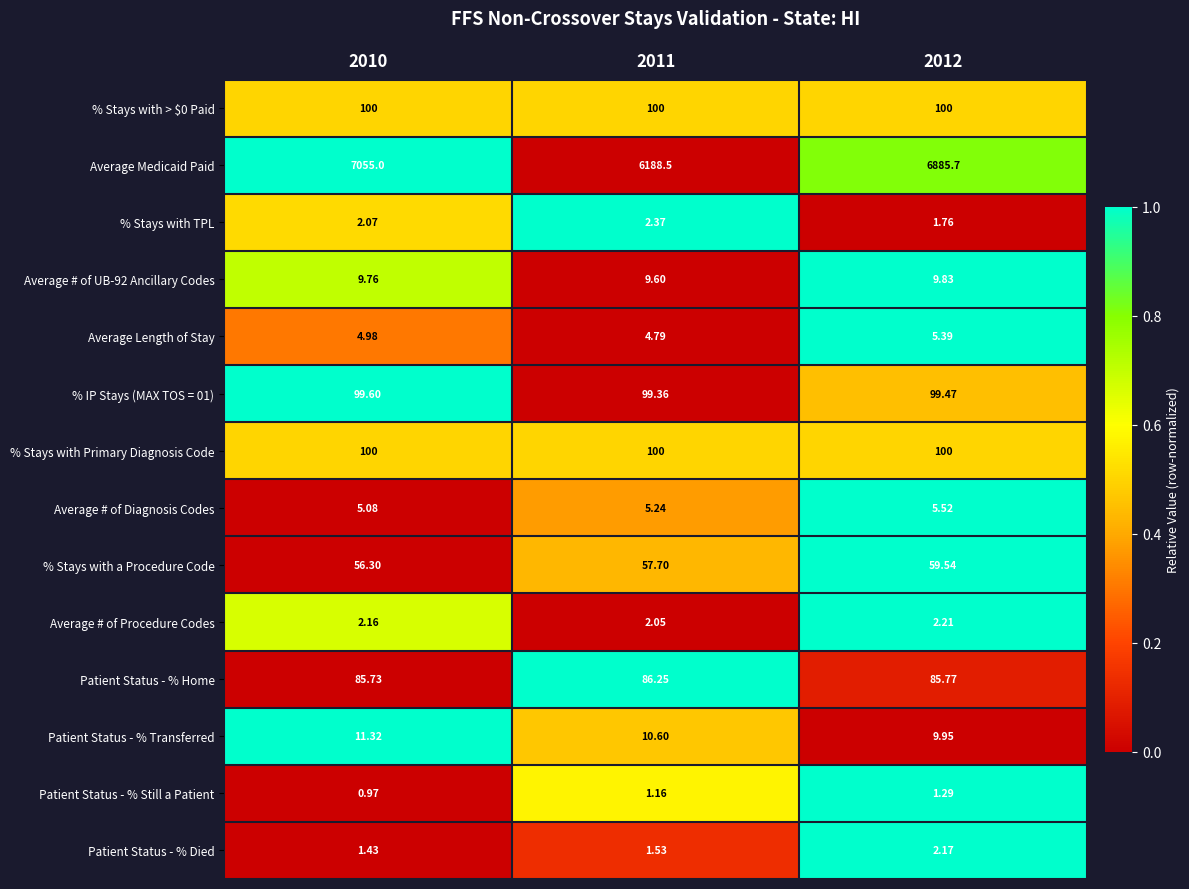

Between 2010 and 2011, which series saw the biggest shift?

Average Medicaid Paid